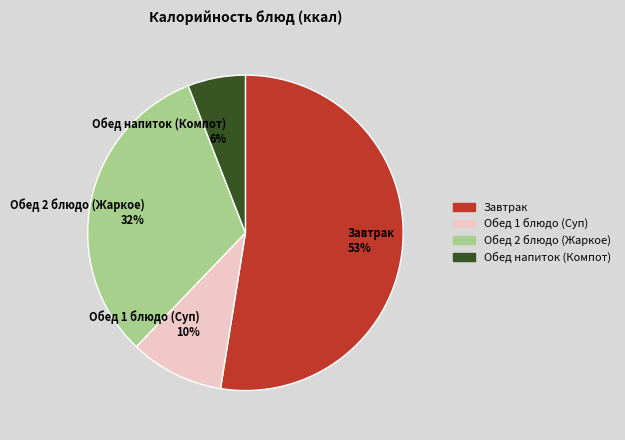

How many slices are in this pie chart?

4